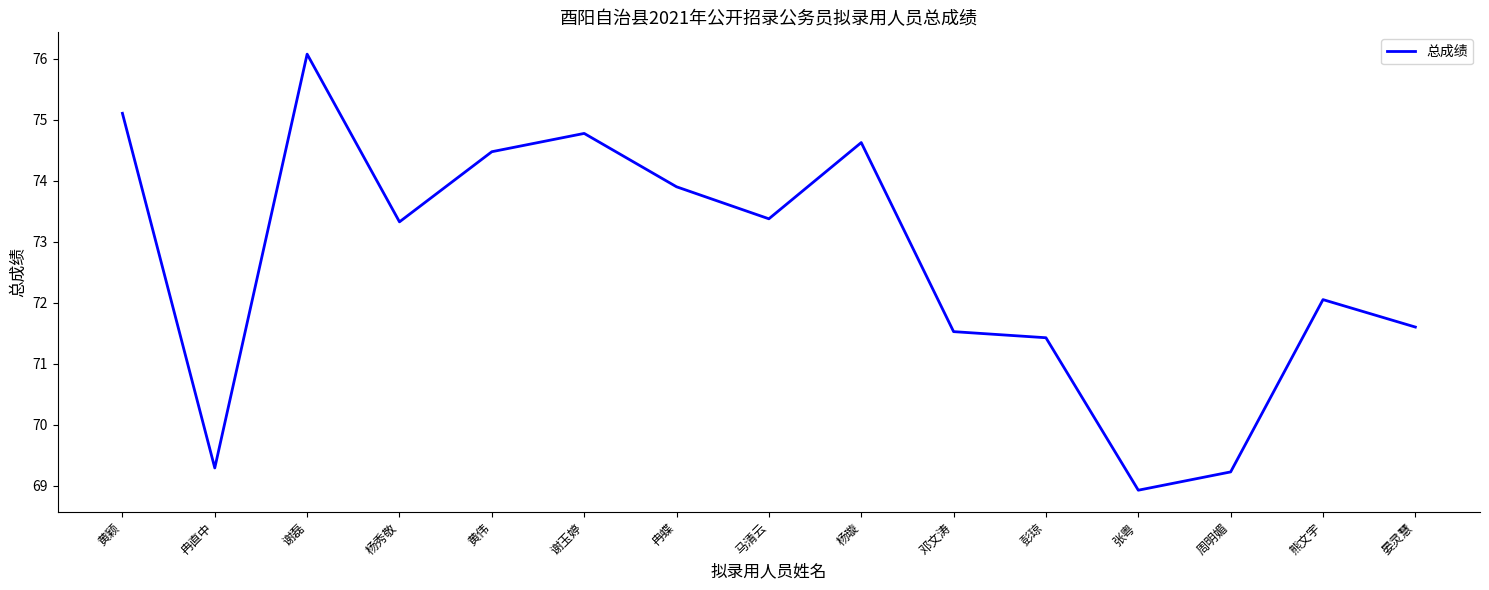

Which has a higher value, 冉蝶 or 彭琼?

冉蝶